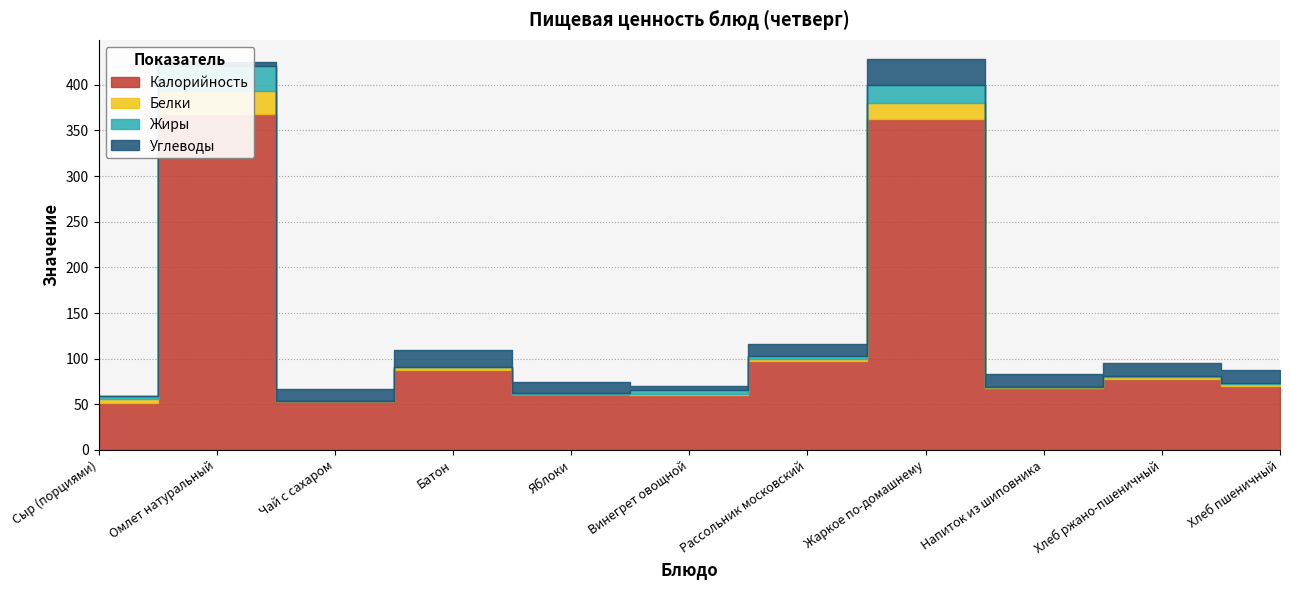

Where is the first local maximum for Углеводы?

Батон